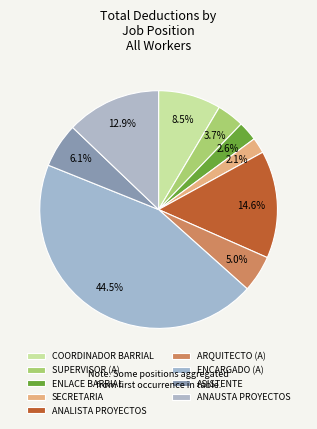

What is the change in value from COORDINADOR BARRIAL to ENLACE BARRIAL?

-3331.5